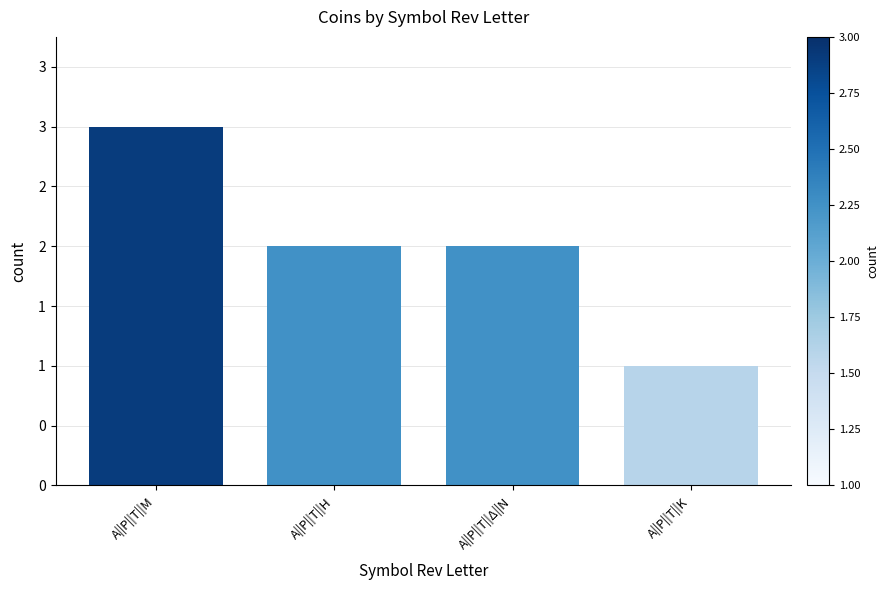

Are the bars horizontal?

No